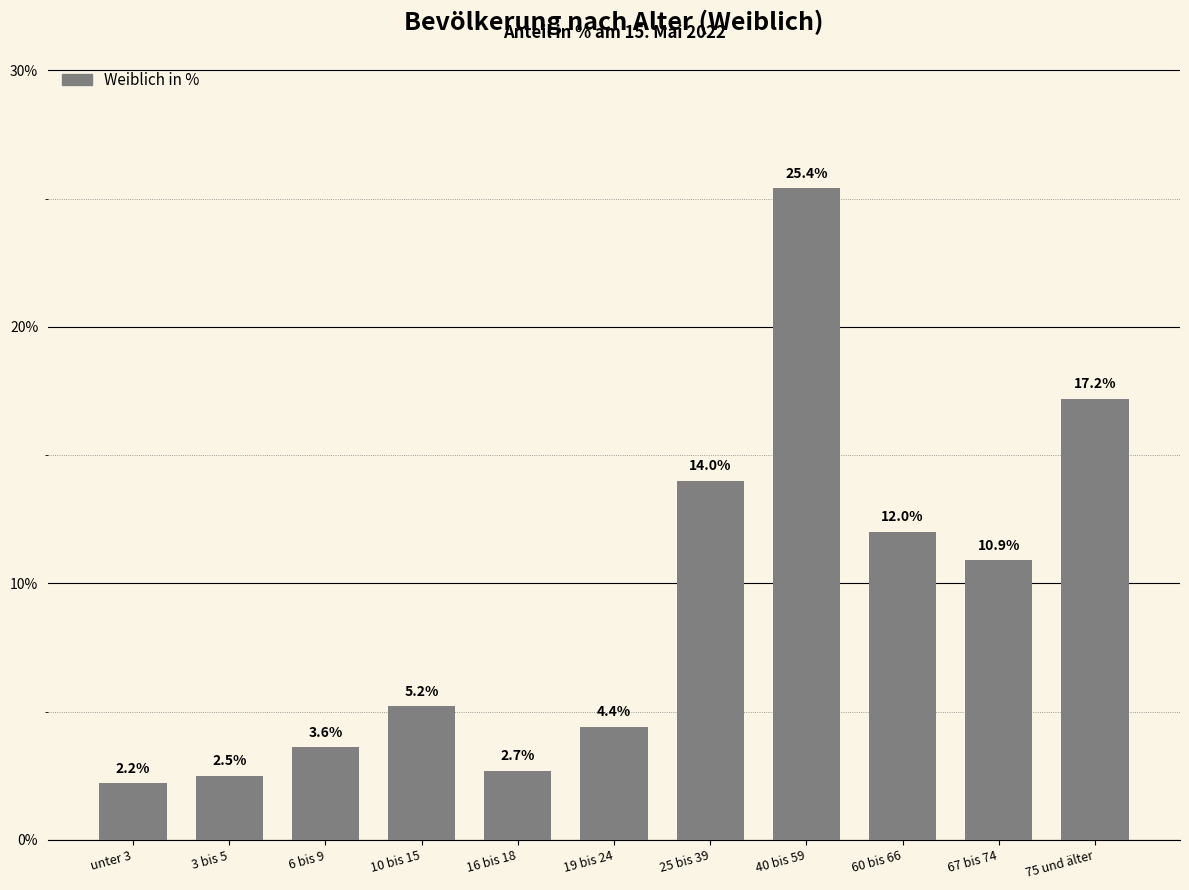

Reading left to right, extract all data points from this chart.

2.2	2.5	3.6	5.2	2.7	4.4	14.0	25.4	12.0	10.9	17.2